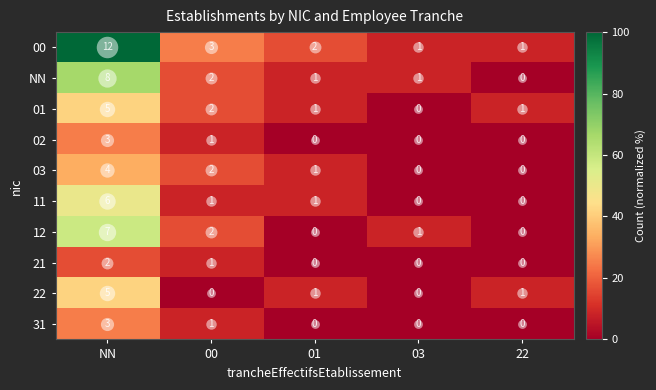

Which series has the largest total across all categories?

00